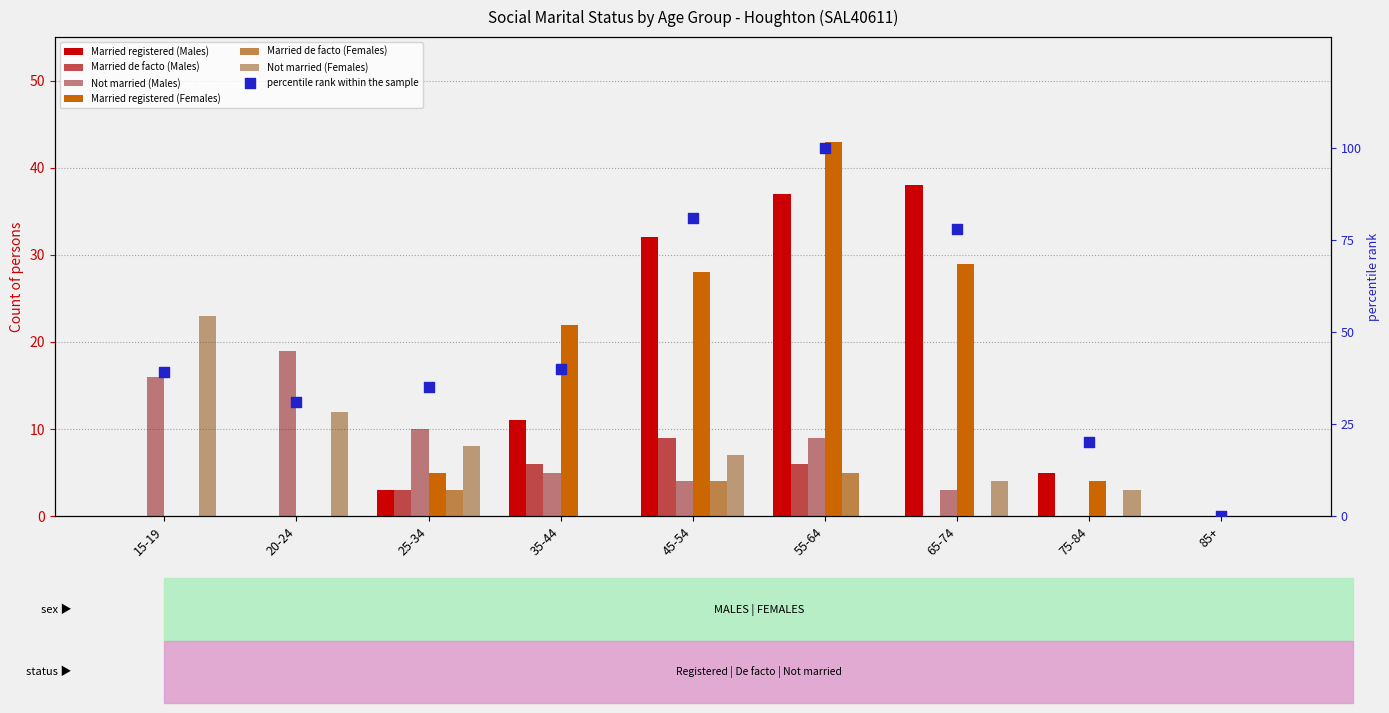

What are all the series names shown in the legend?

Married registered (Males), Married de facto (Males), Not married (Males), Married registered (Females), Married de facto (Females), Not married (Females)